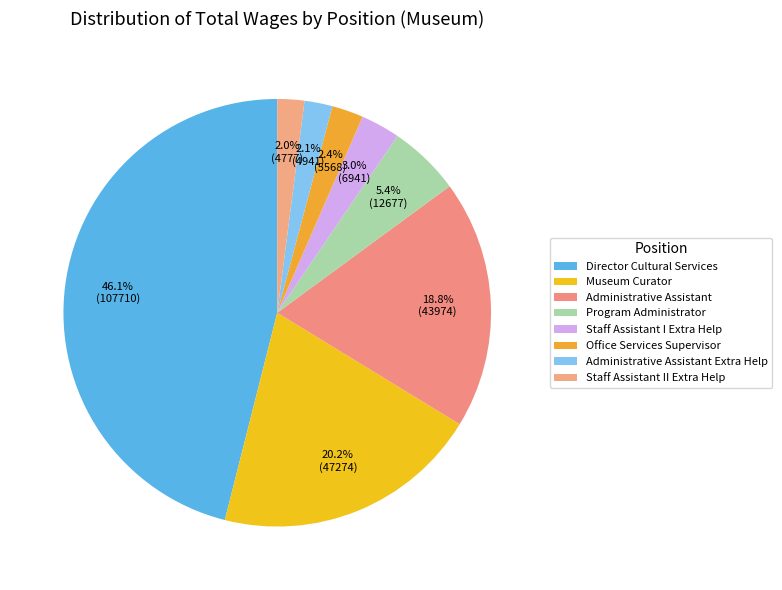

Count the number of slices in the pie.

8